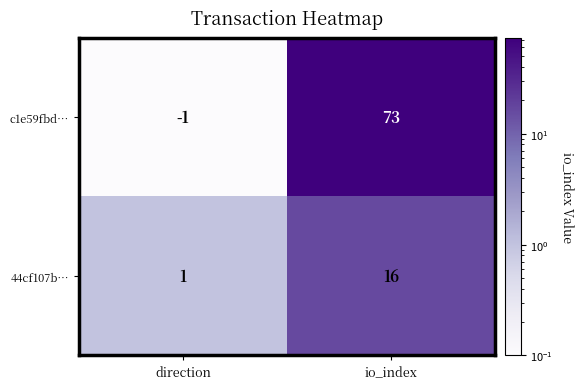

What is the greatest value displayed?

73